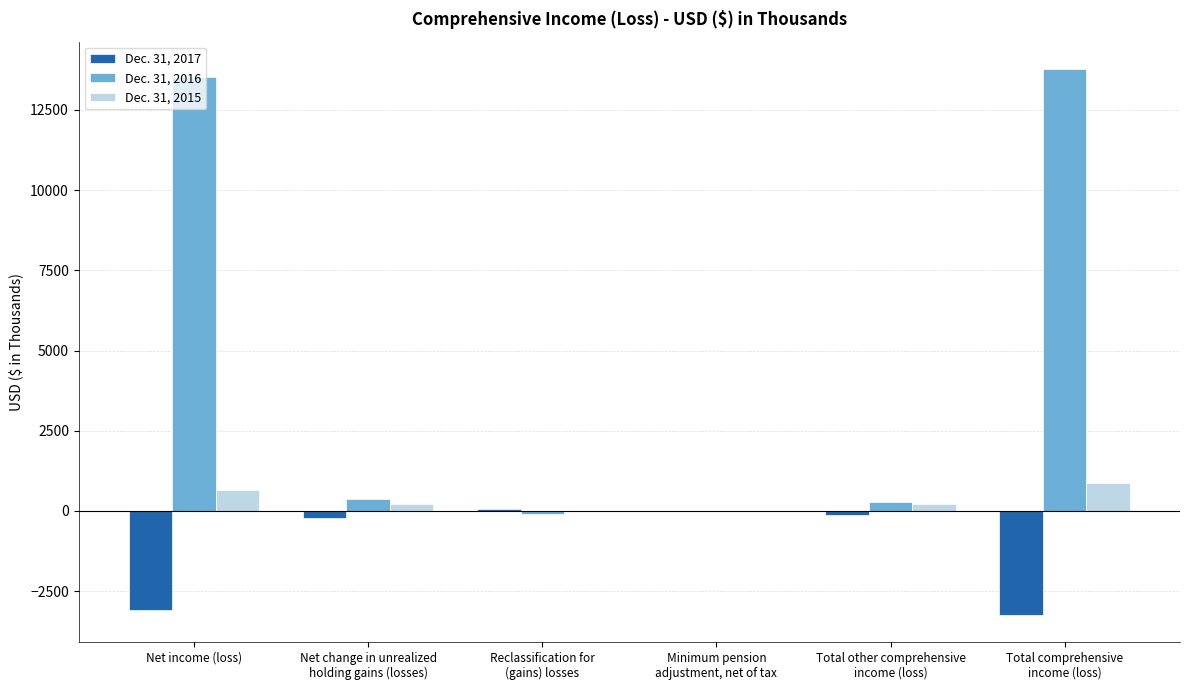

The Dec. 31, 2017 series shows -211 at Net change in unrealized
holding gains (losses). True or false?

True